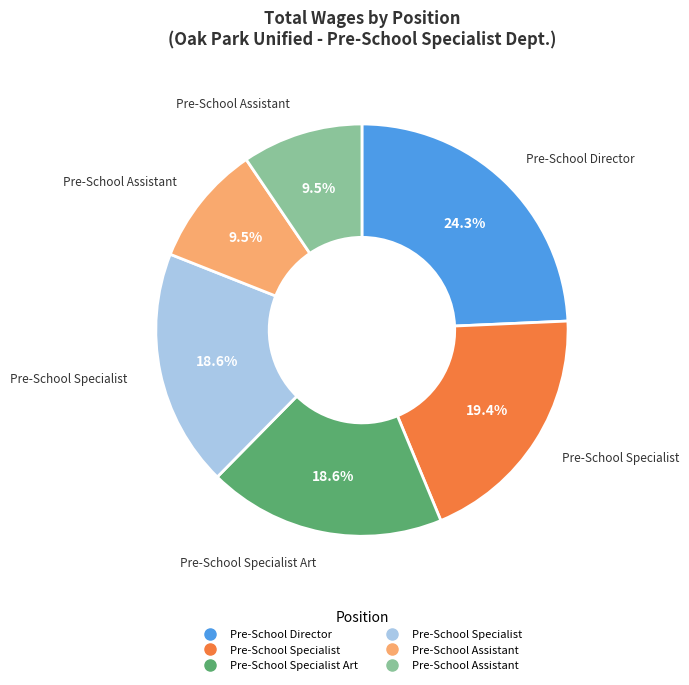

Does any single category account for the majority?

No